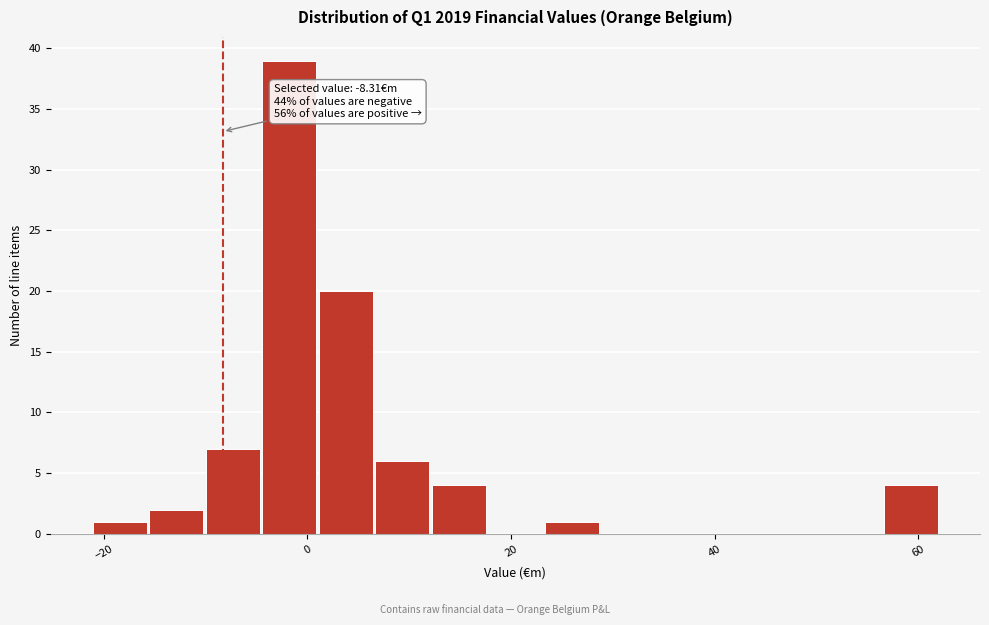

Read against the x-axis, roughly where is the centre of the tallest bar?

-2